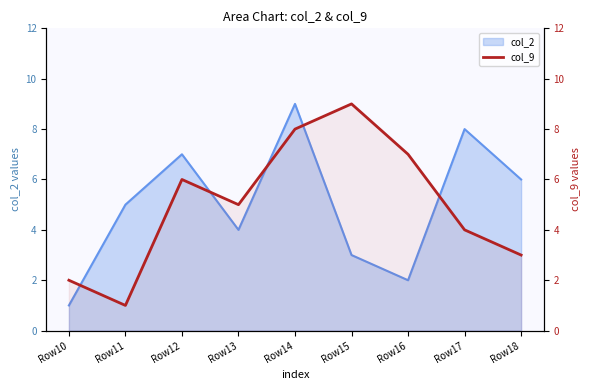

List the labels in order of value, largest first.

Row15, Row14, Row16, Row12, Row13, Row17, Row18, Row10, Row11